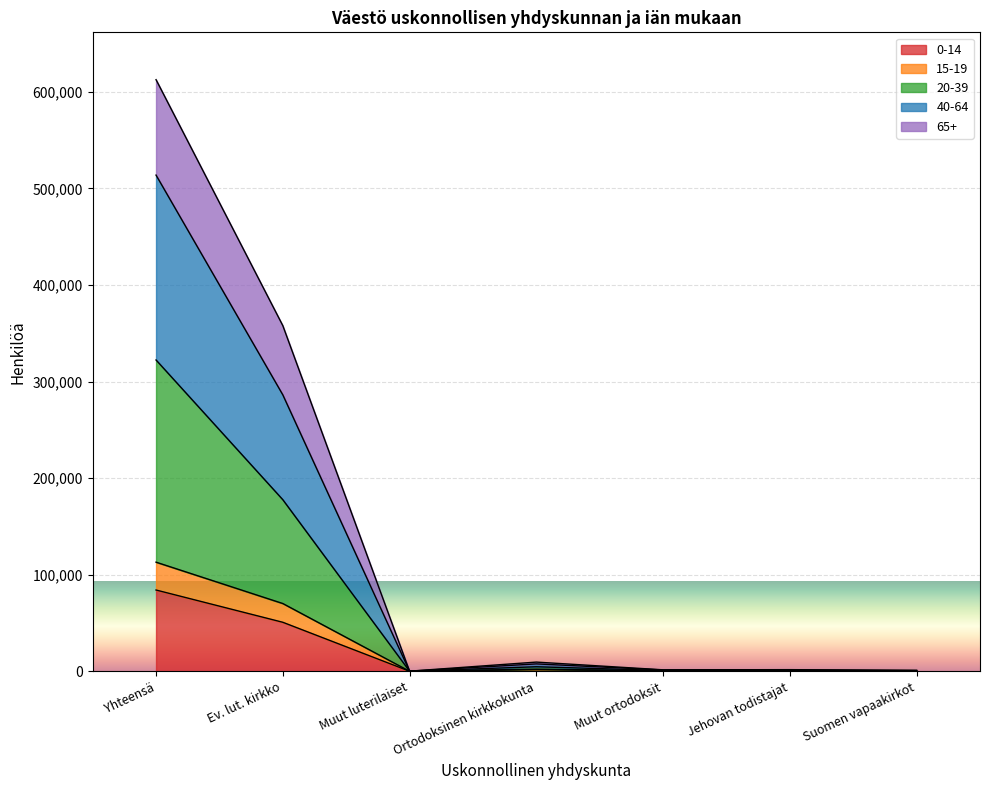

Reading right to left, transcribe all the data shown in this chart.

0-14: 90	138	348	1654	13	50750	84154
15-19: 133	181	432	2194	14	70171	112993
20-39: 503	766	829	4694	64	177689	322378
40-64: 822	1340	1359	7641	102	286302	513836
65+: 974	1683	1514	9519	118	357949	612664